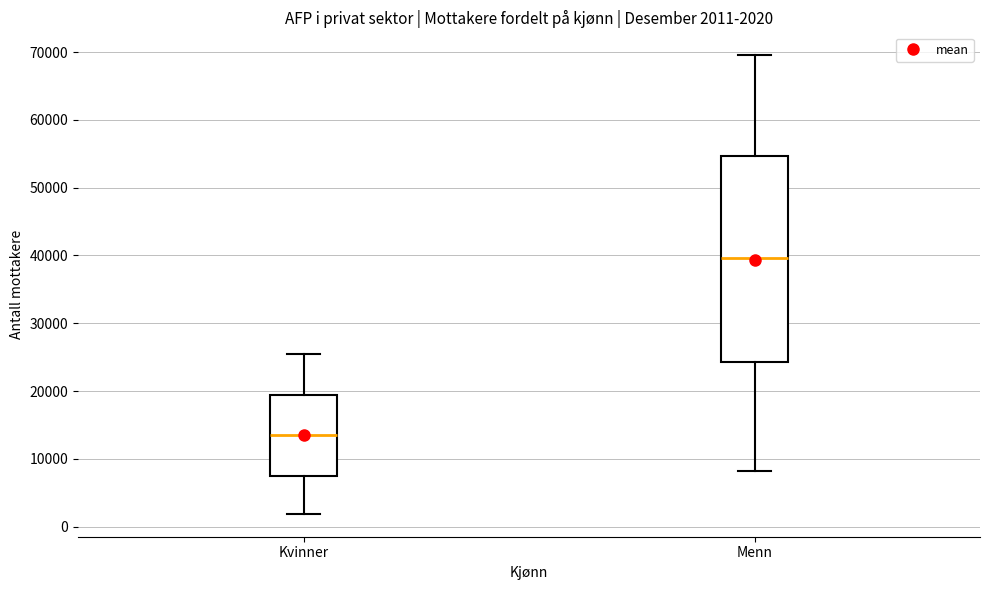

Which box's median line is the highest?

Menn